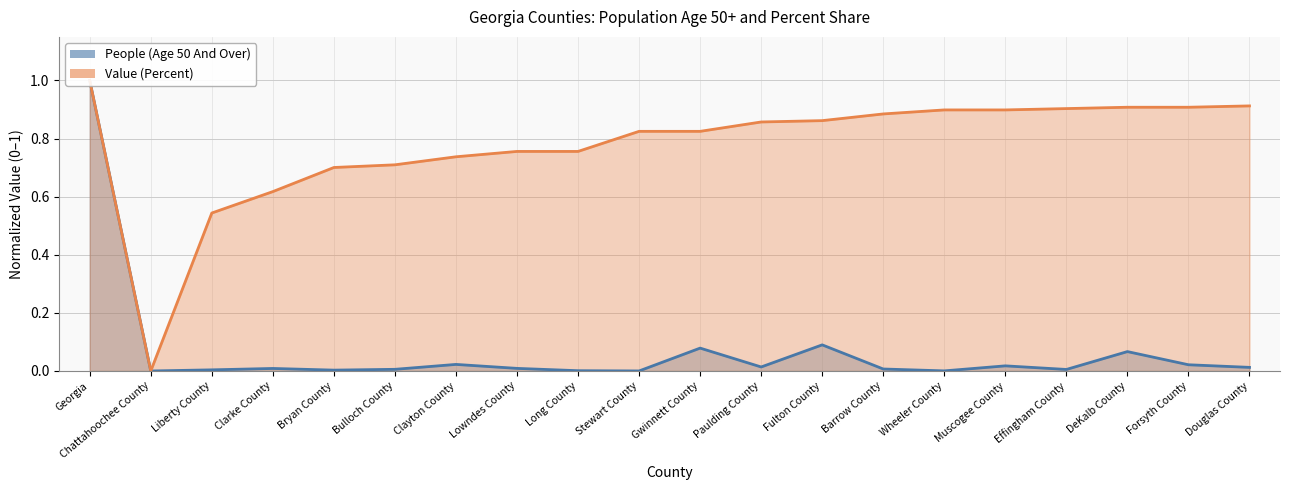

What is the greatest value displayed?

1.0